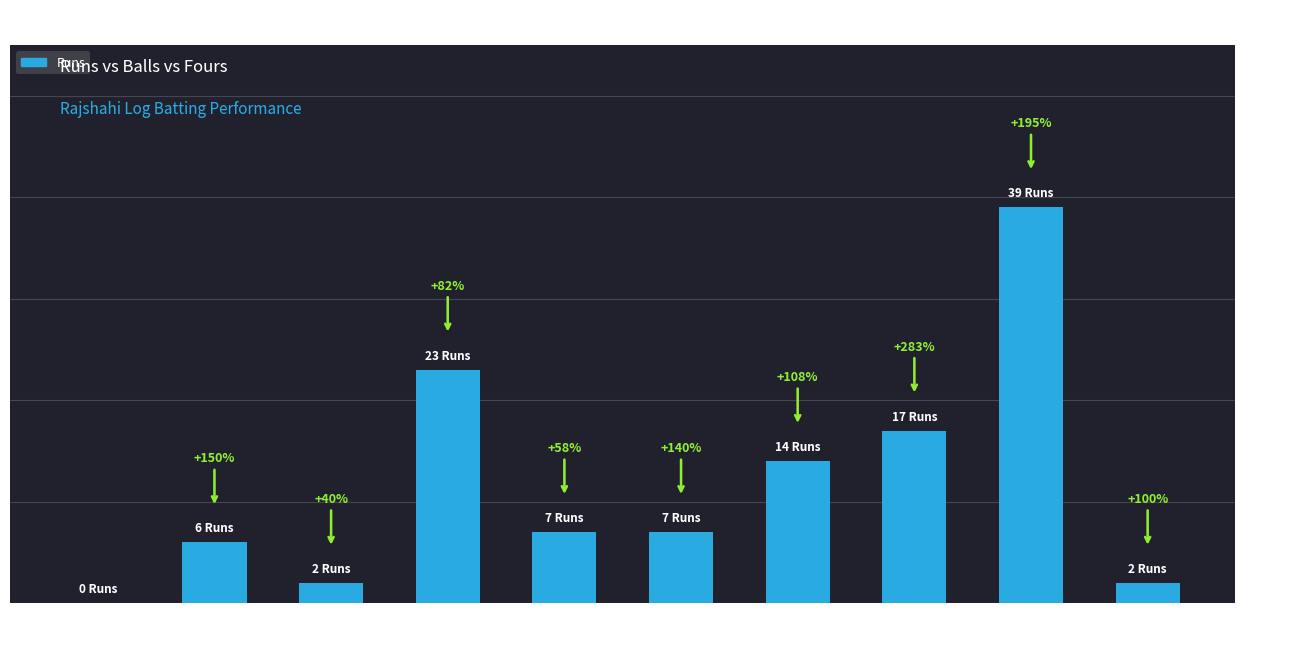

What is the difference between the maximum and minimum values?

39